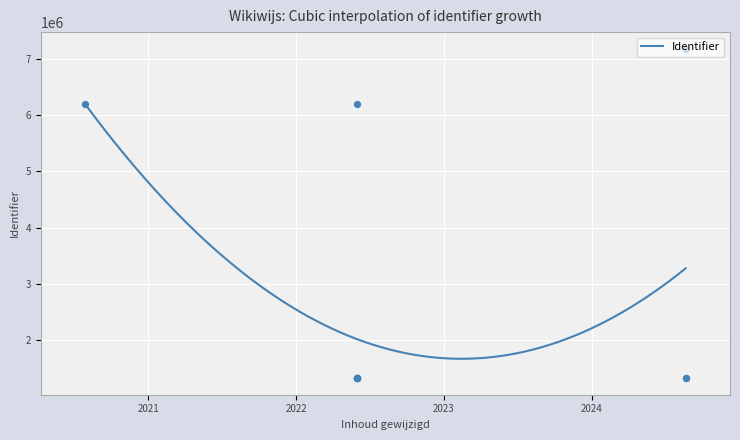

What is the ratio of the value at 2024-08-20 to the value at 2022-05-31?

1.0